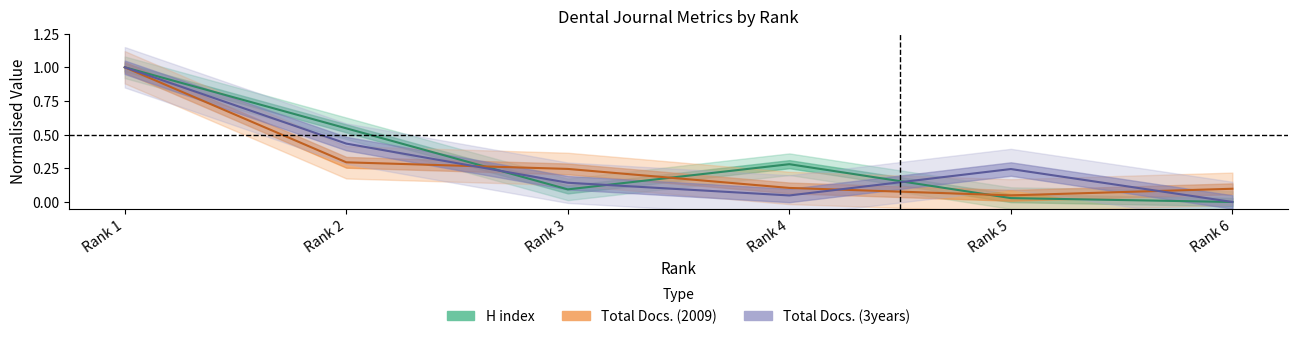

What is the difference between the highest and lowest values at Rank 4?

0.2